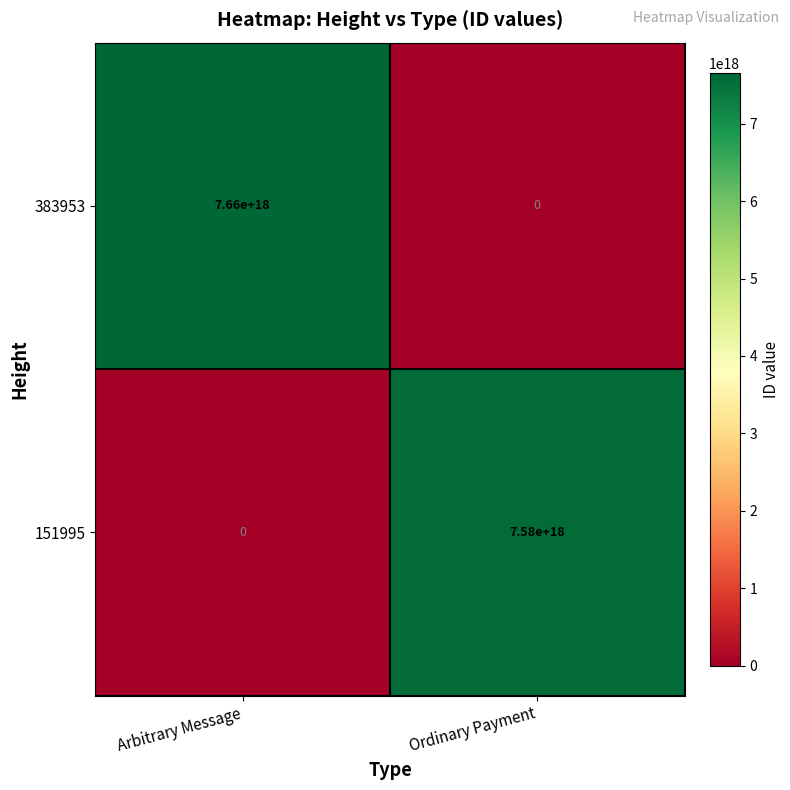

At which category is the sum across all series the highest?

Arbitrary Message